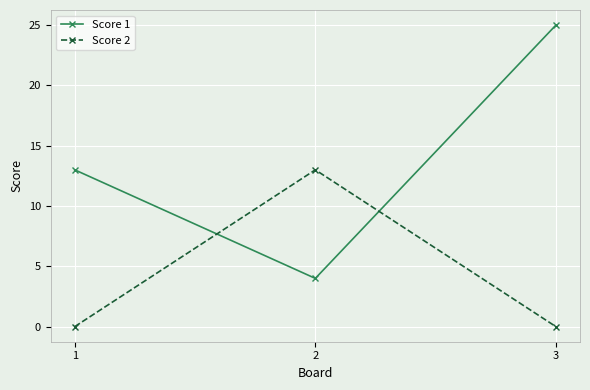

Is the value of Score 1 at 3 greater than the value of Score 2 at 3?

Yes